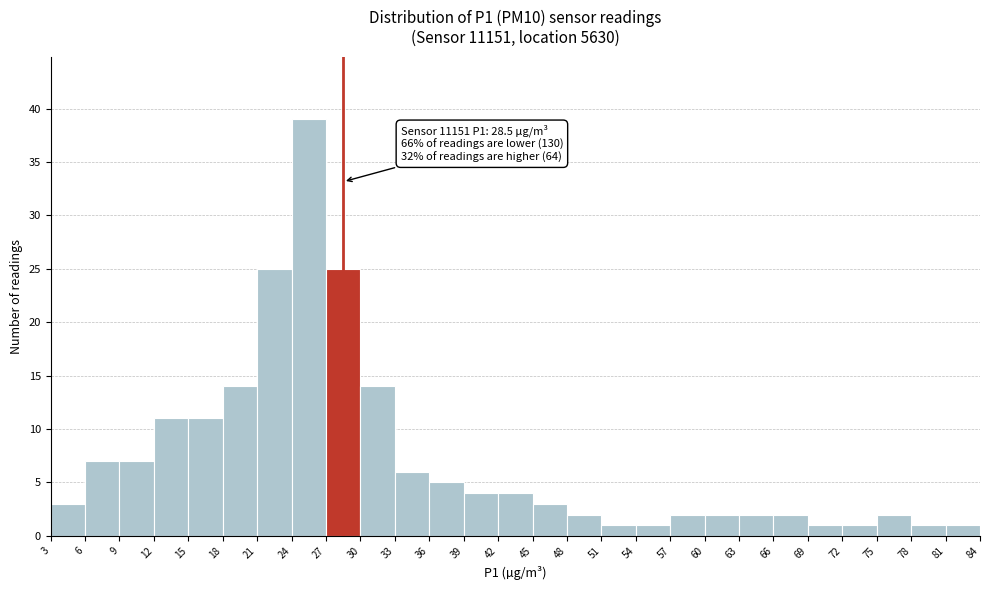

Over which range of the x-axis is the bar tallest?

24 to 27